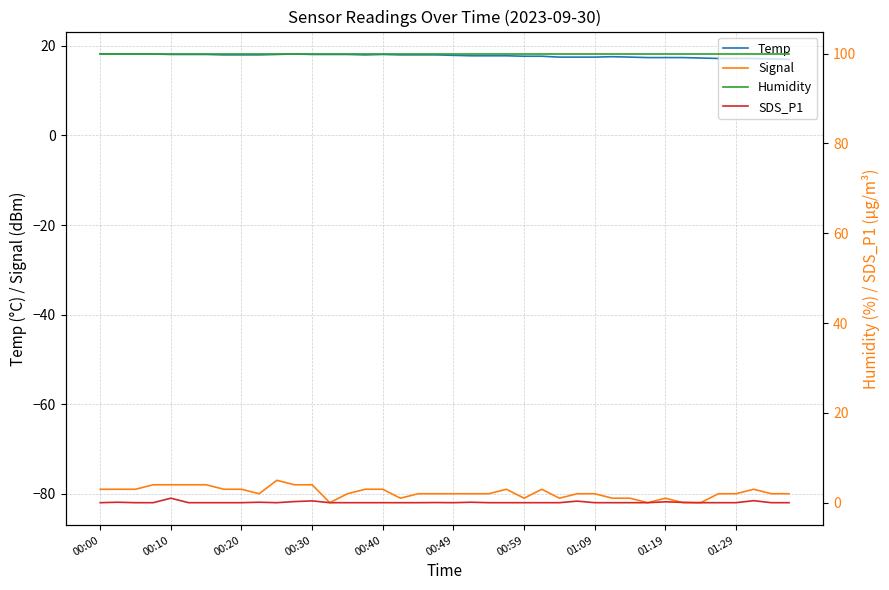

What is the difference between the highest and lowest values at 26?

180.9